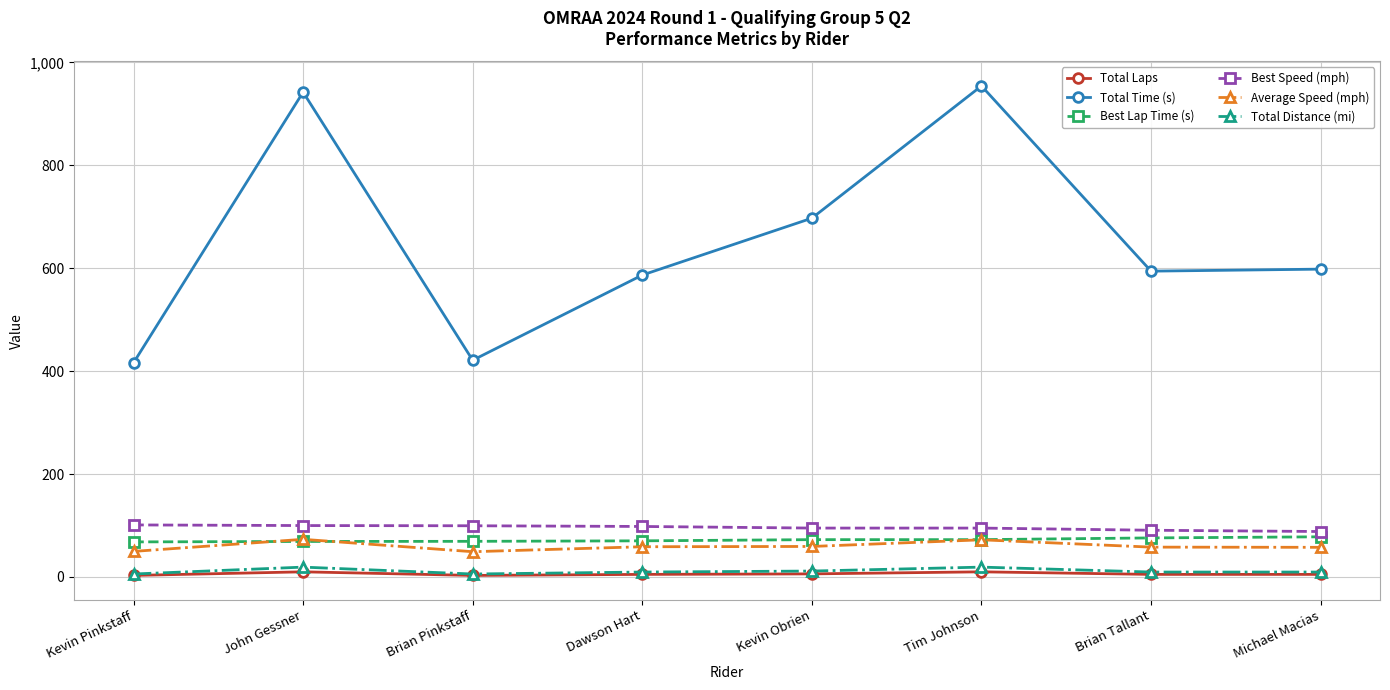

The value of Average Speed (mph) at Dawson Hart is 91.0. True or false?

False